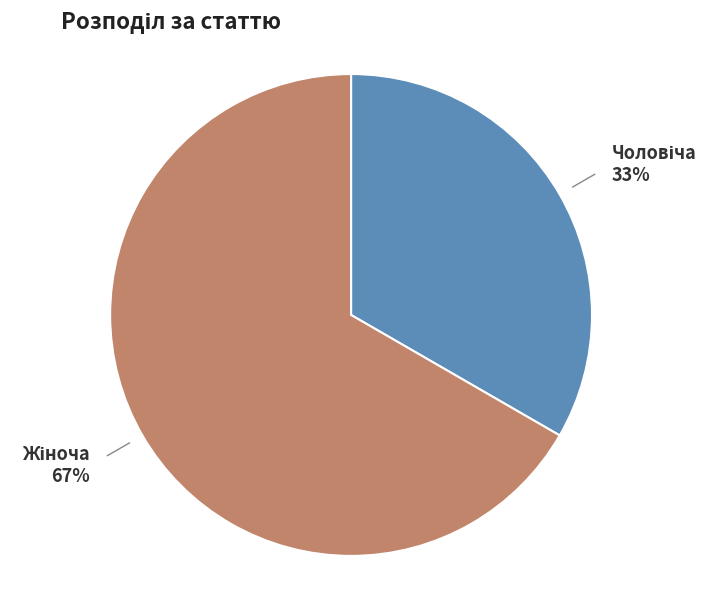

Does any single category account for the majority?

Yes